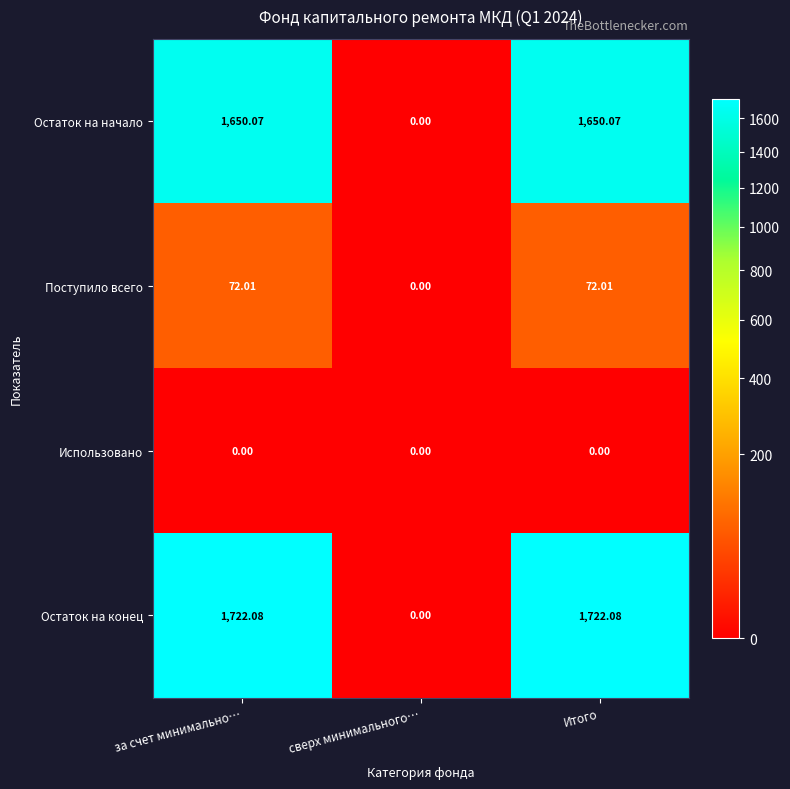

Between сверх минимального… and Итого, which series saw the biggest shift?

Остаток на конец